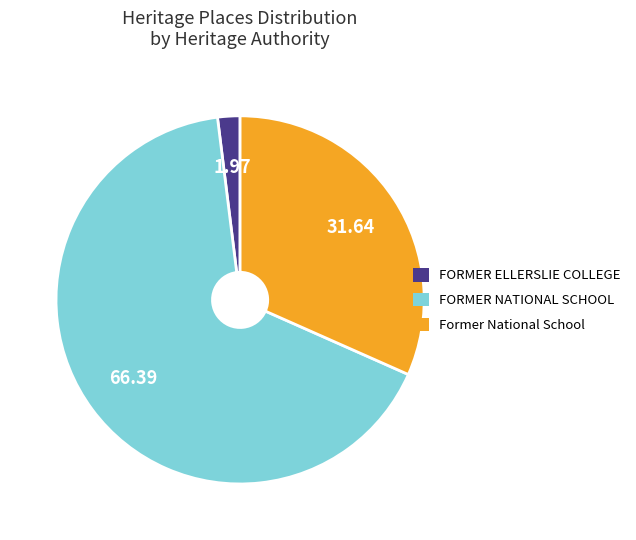

Is there a majority slice in this chart?

Yes